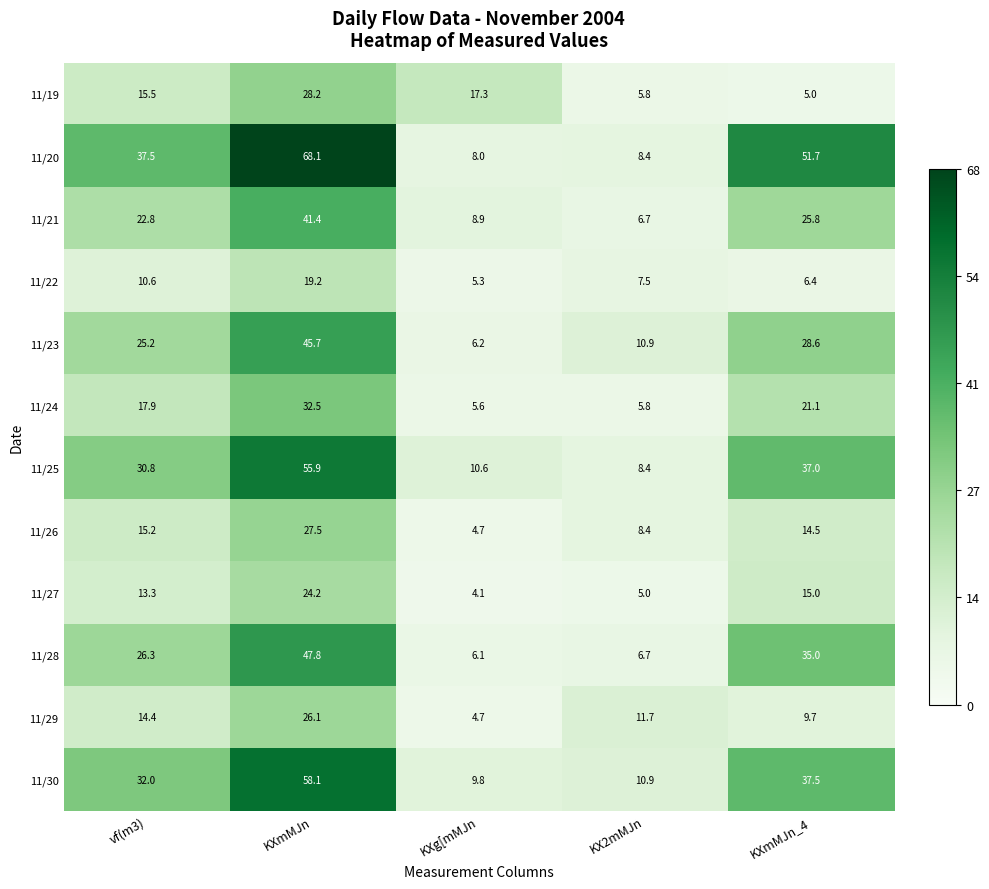

At which category does the chart reach its peak across all series?

KXmMJn